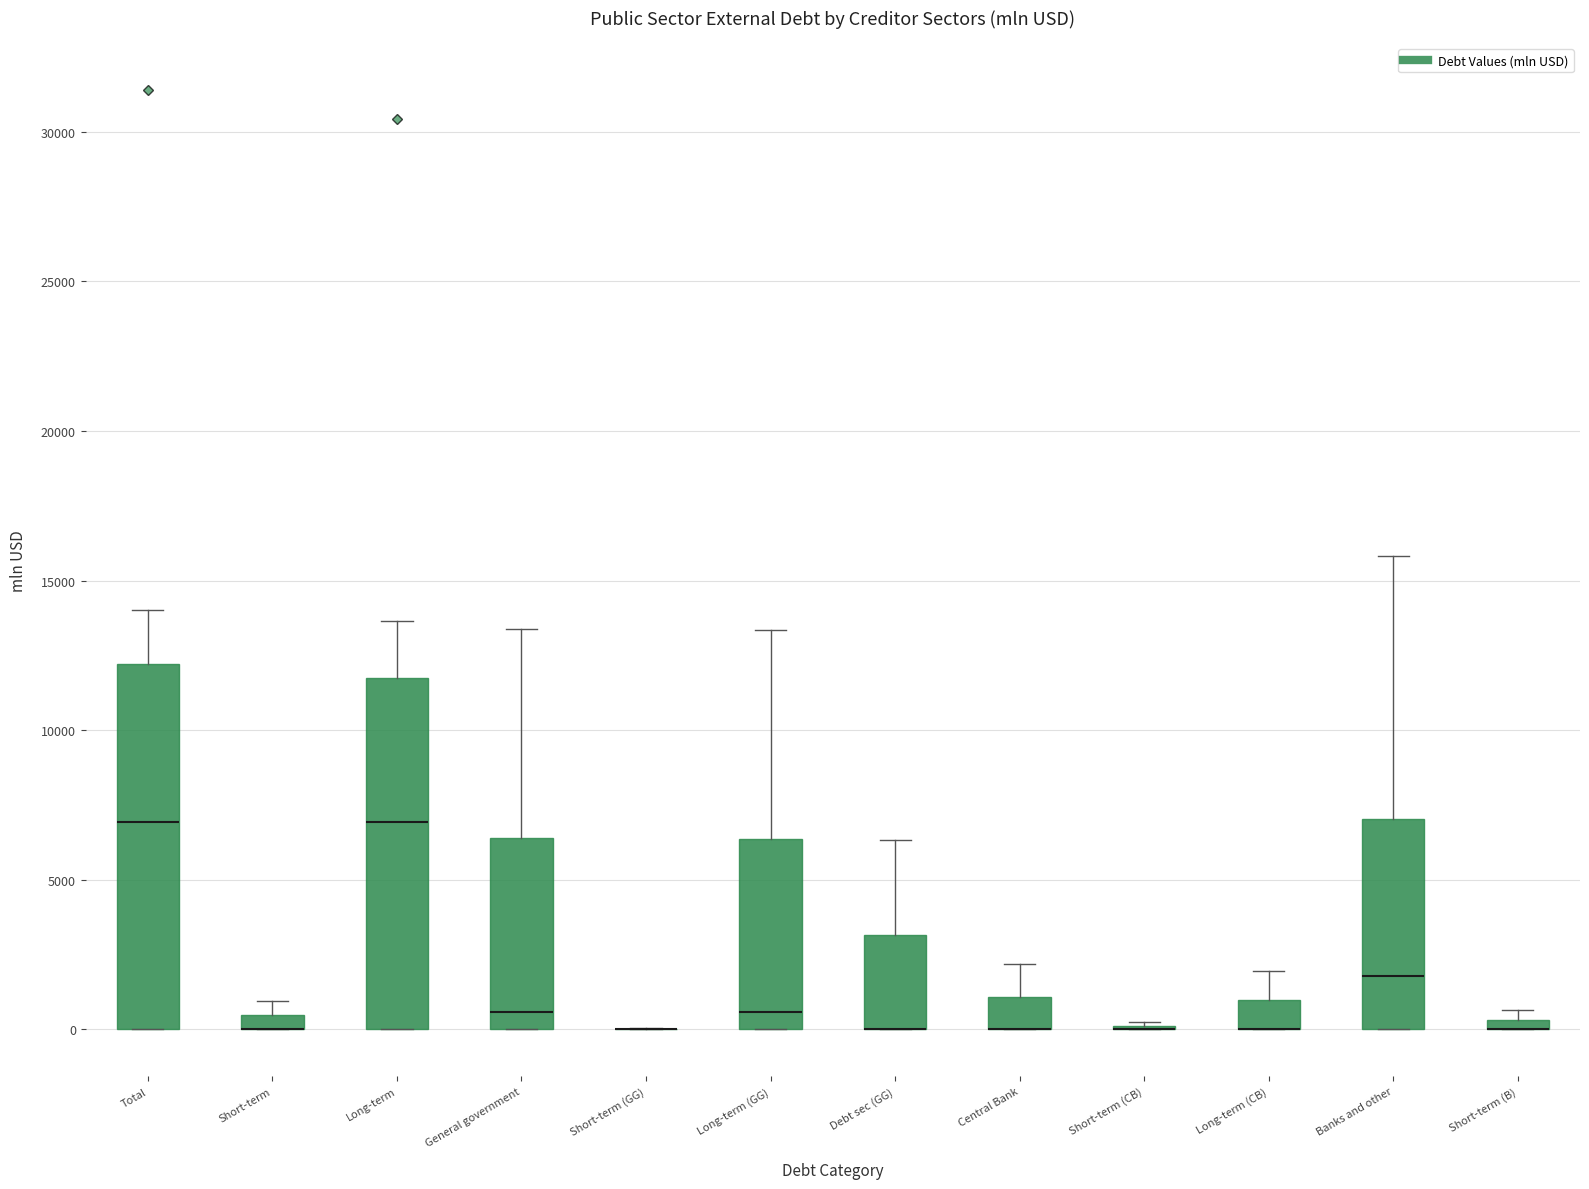

Where is the lower edge of the box for Central Bank on the y-axis? The values are not printed on the chart, so give them approximately, as read against the axis.

0